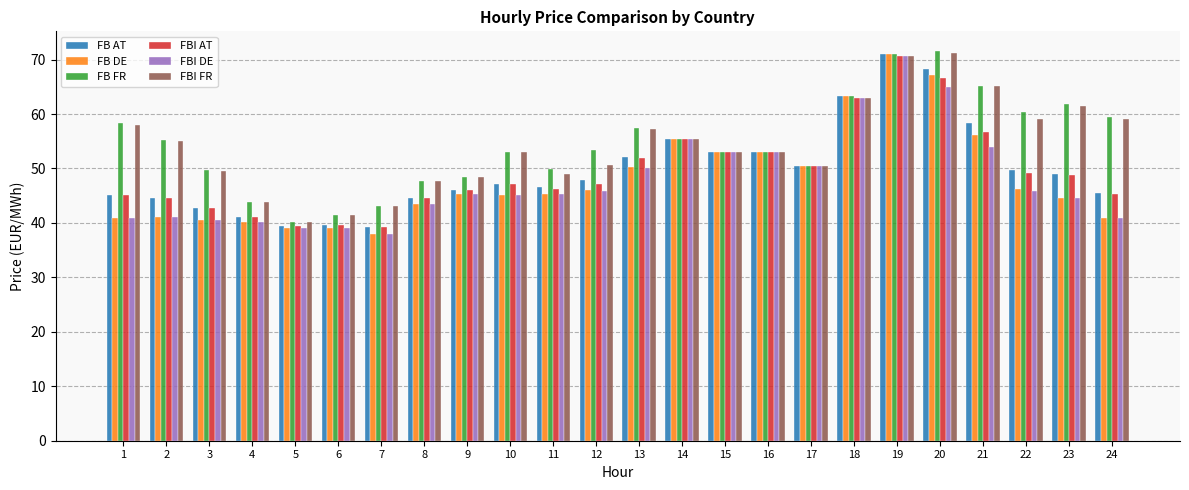

How many bars are there in each group?

6